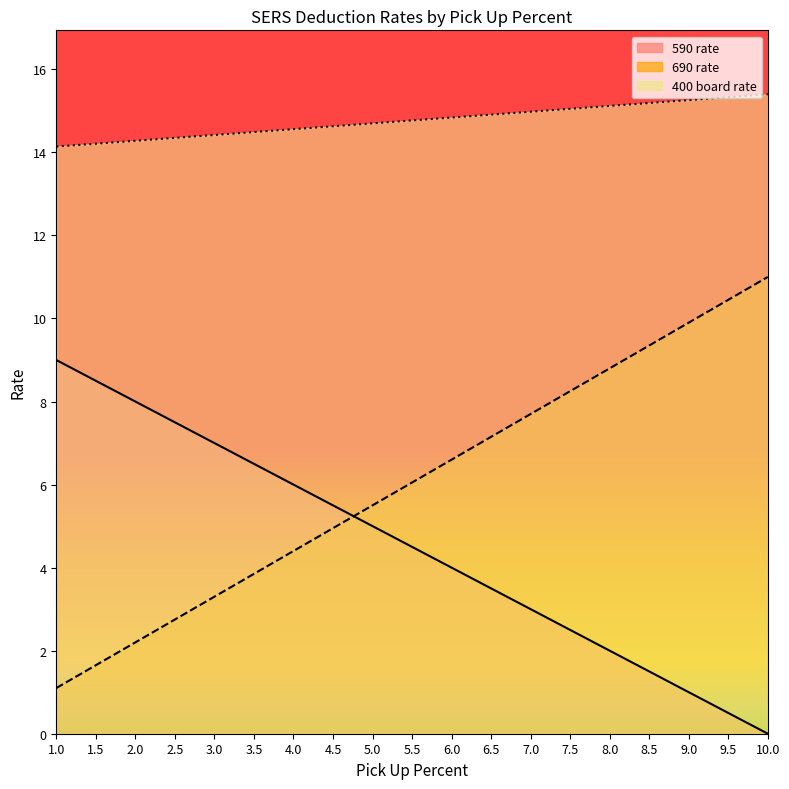

At how many categories does at least one series exceed 14?

19